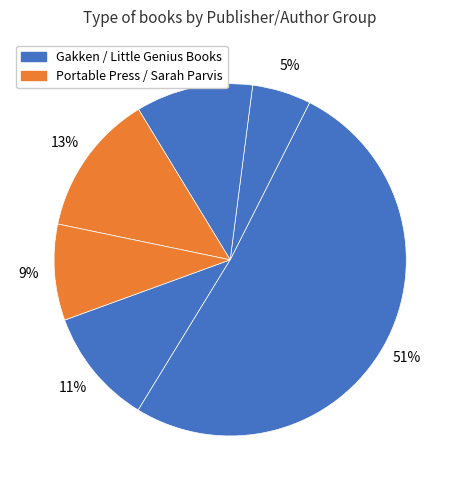

How many segments does this pie chart have?

6